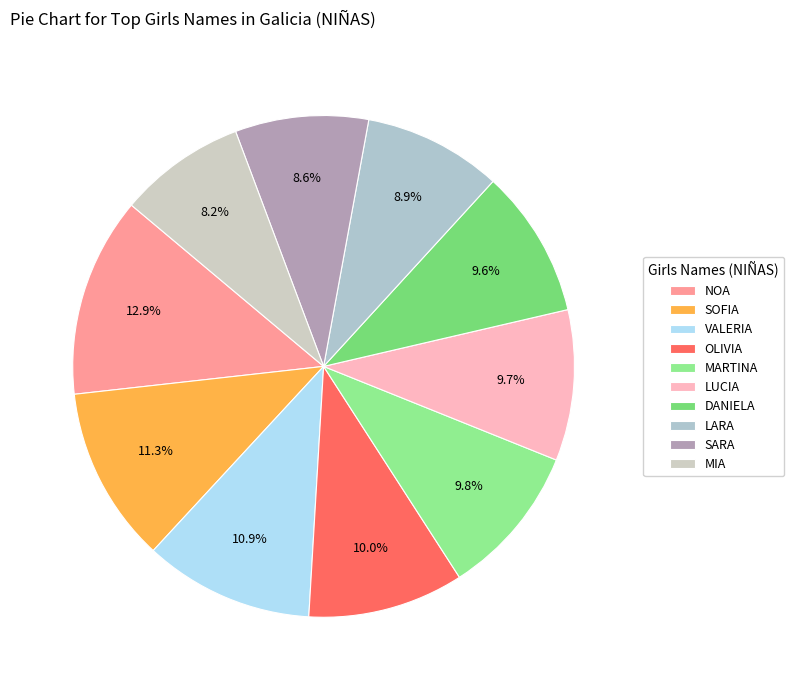

Is there any slice that represents more than half of the pie?

No